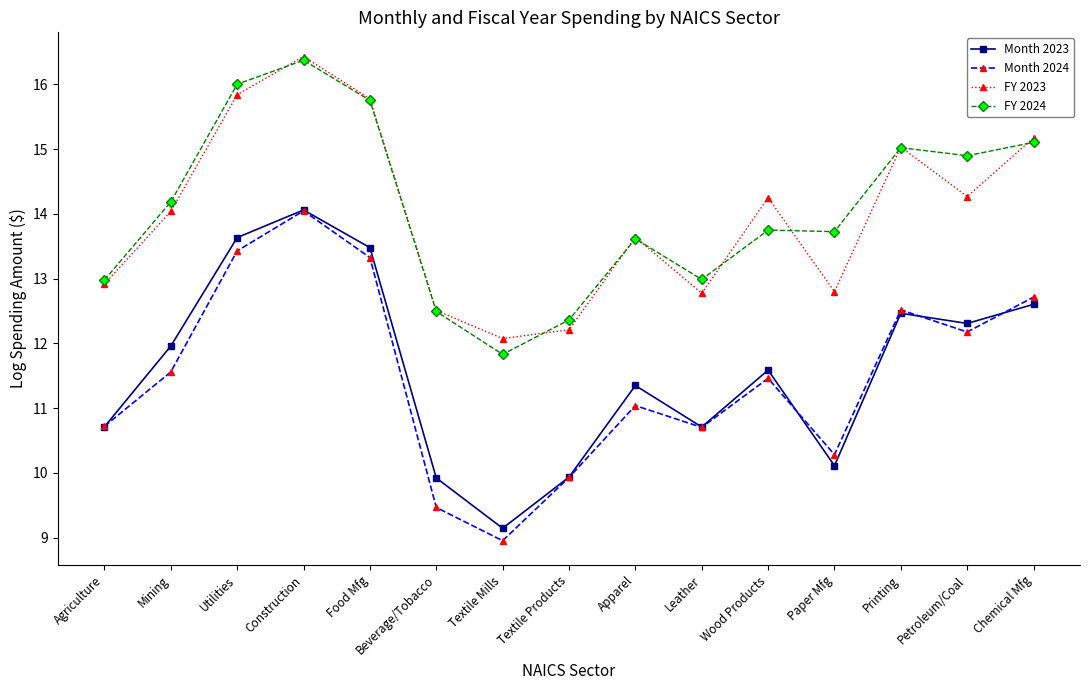

What is the spread (max minus min) of values at Paper Mfg?

3.6